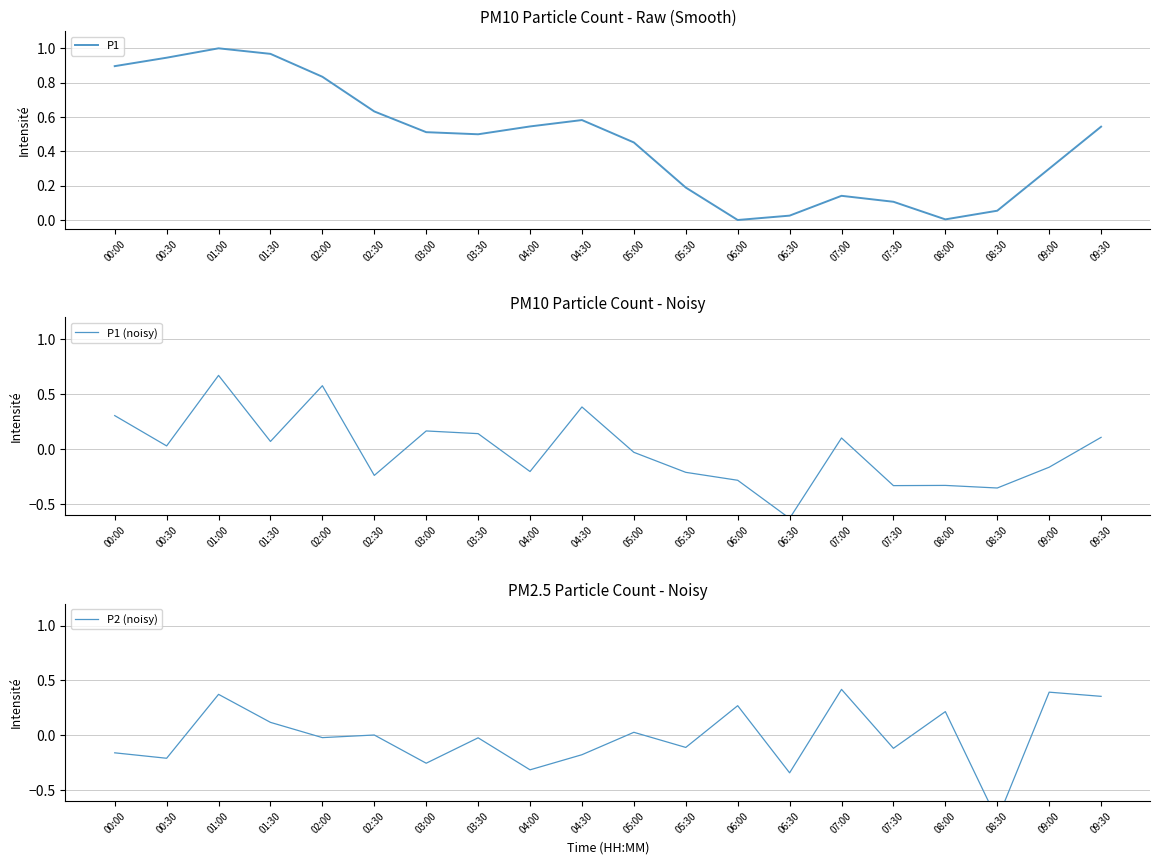

How many interior local peaks does the P1 series have?

3